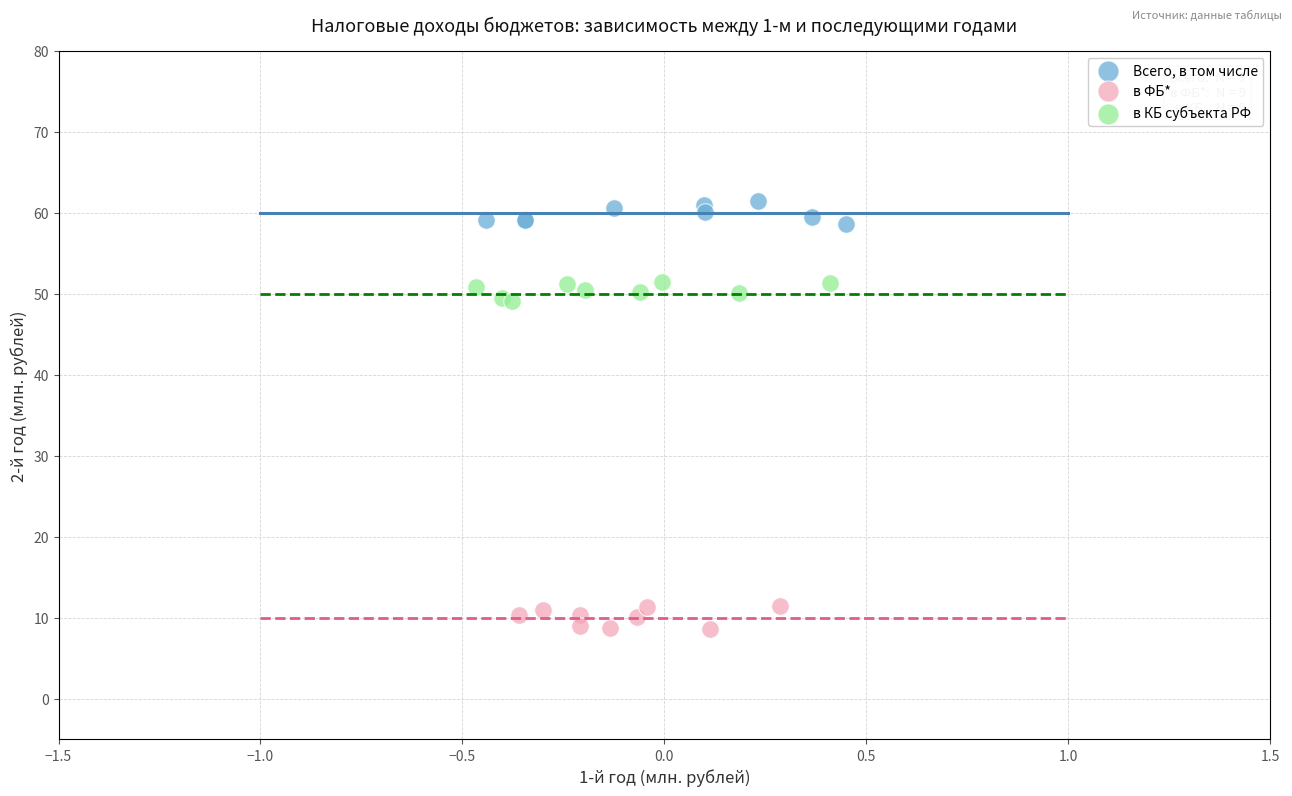

Which series contains the highest Y value?

Всего, в том числе